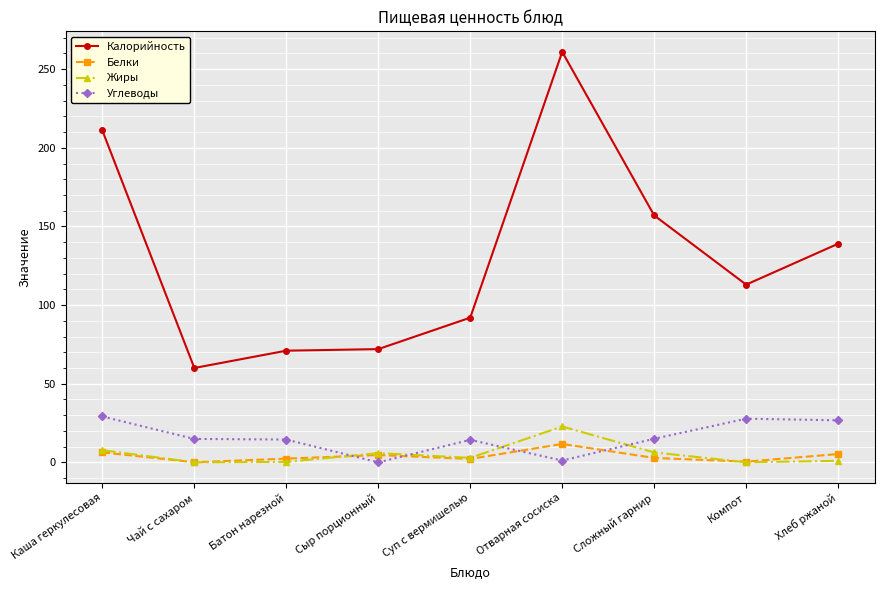

Which series has the largest total across all categories?

Калорийность